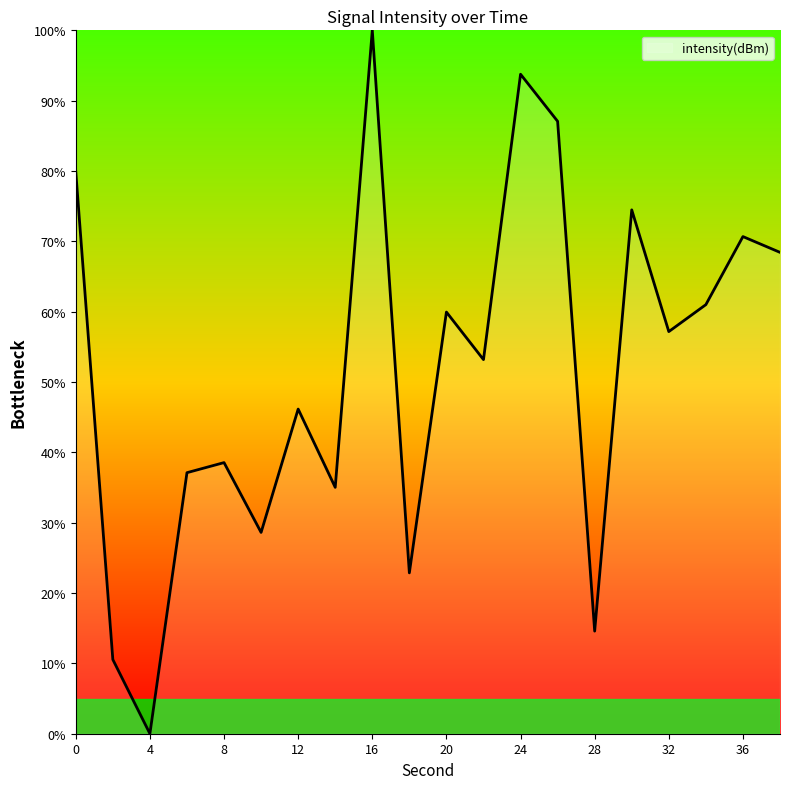

Count the number of categories in the chart.

20